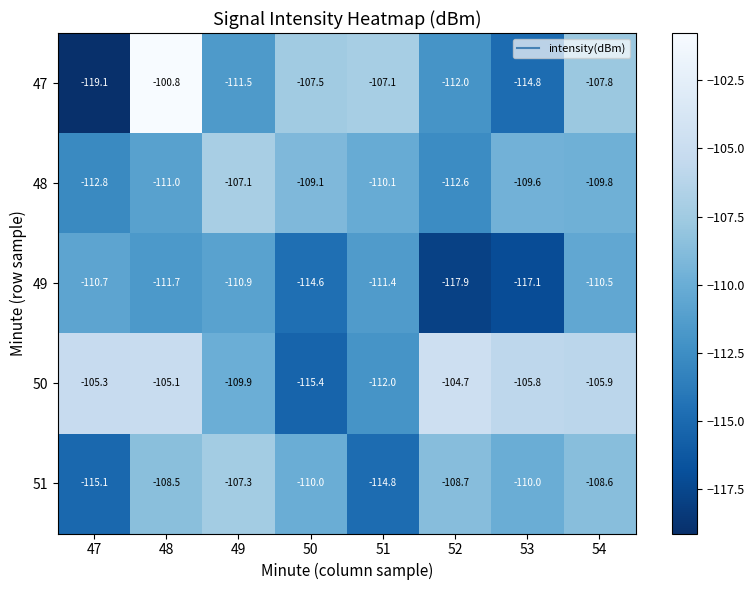

What is the difference between the 47 values at 51 and 54?

0.7